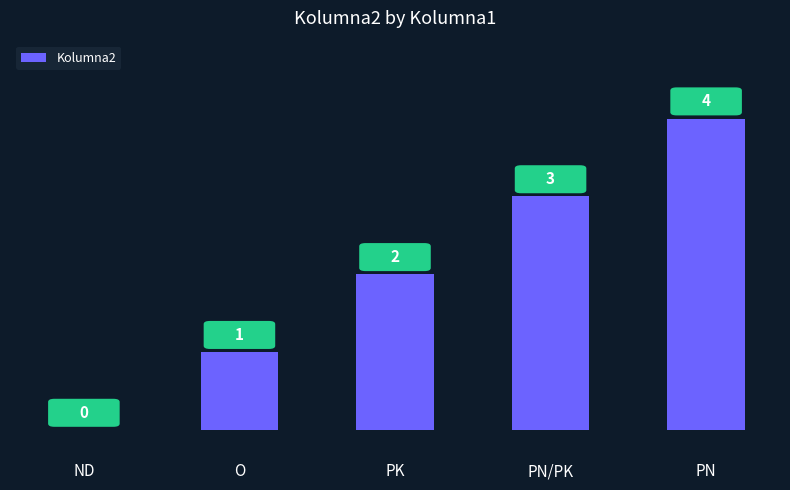

At which category does the chart reach its peak across all series?

PN